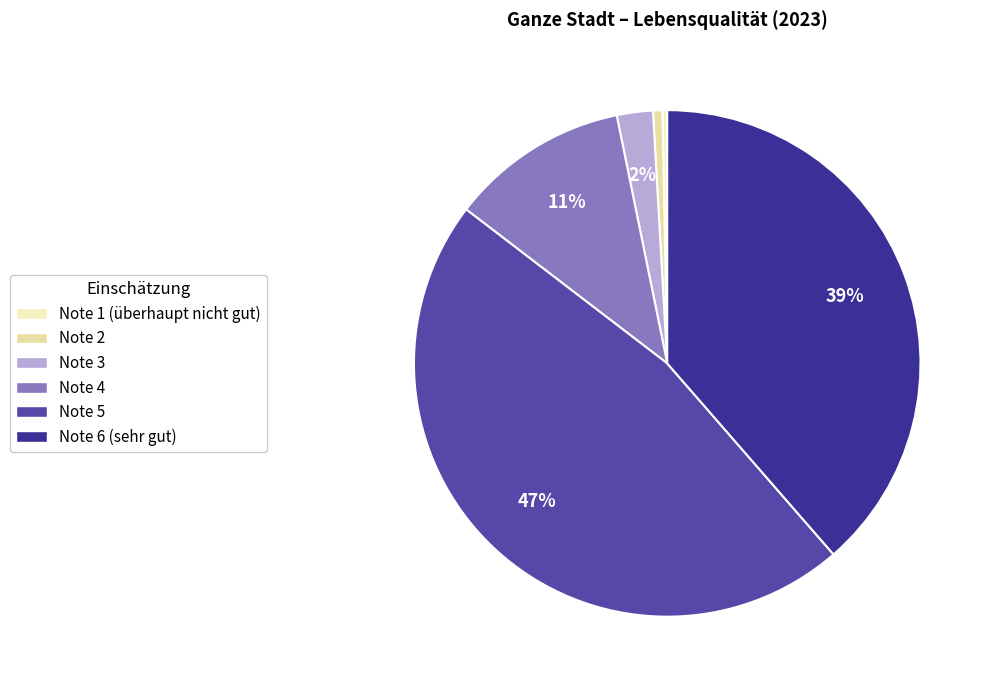

How many segments does this pie chart have?

6